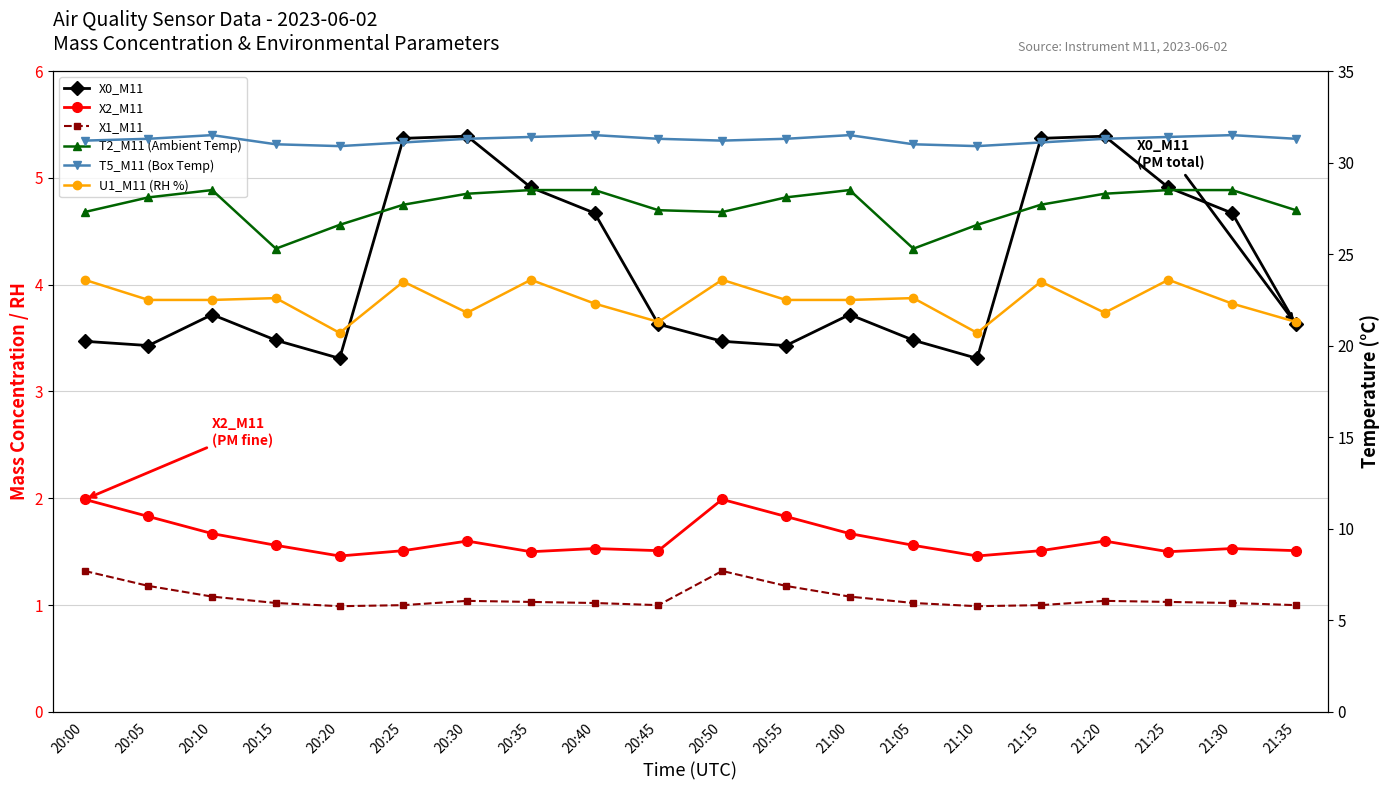

True or false: U1_M11 (RH %) and T2_M11 (Ambient Temp) intersect in this chart.

False